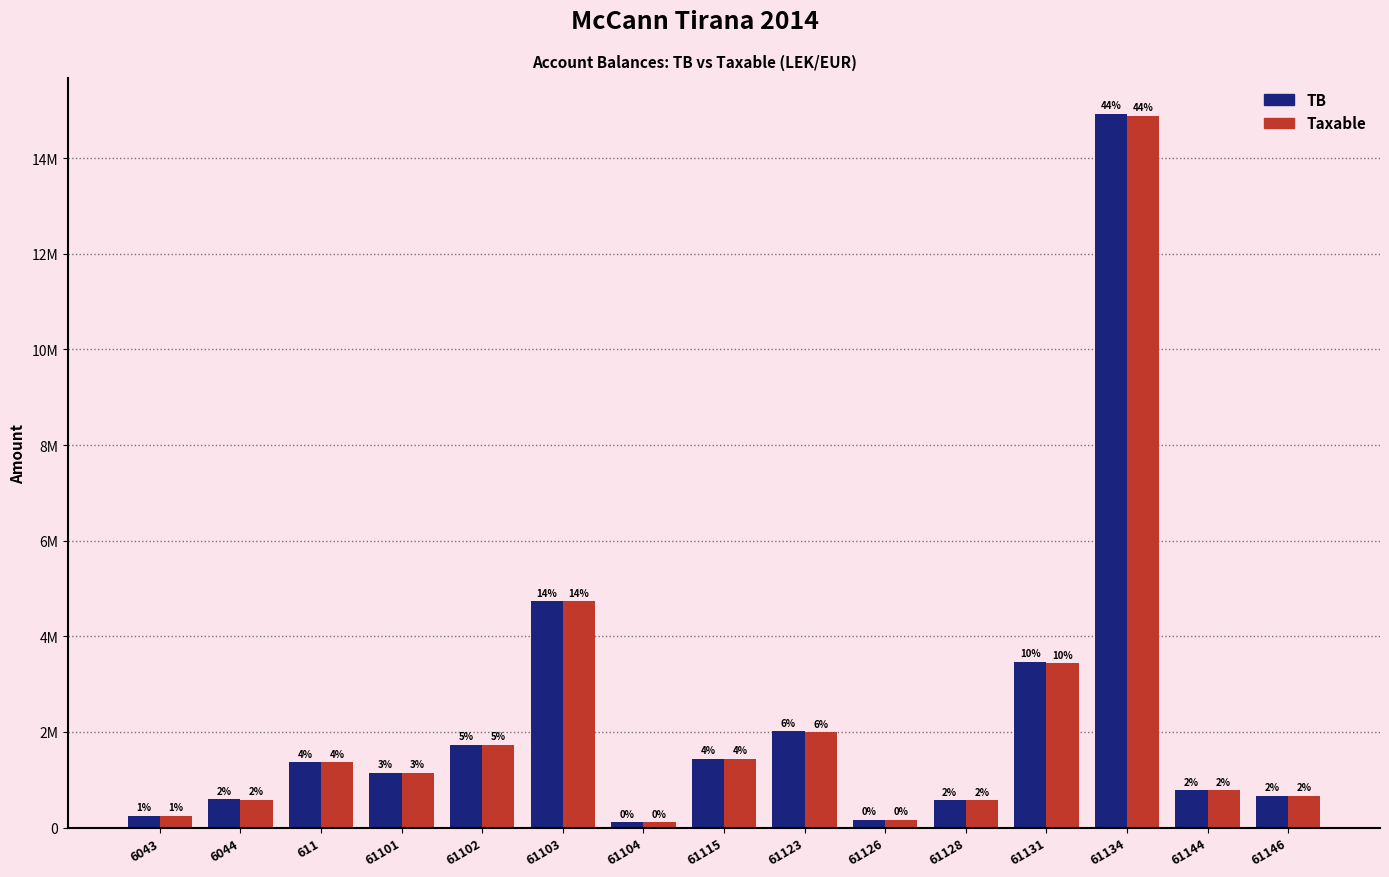

True or false: TB has a value of 5780211.1 at 61131.

False